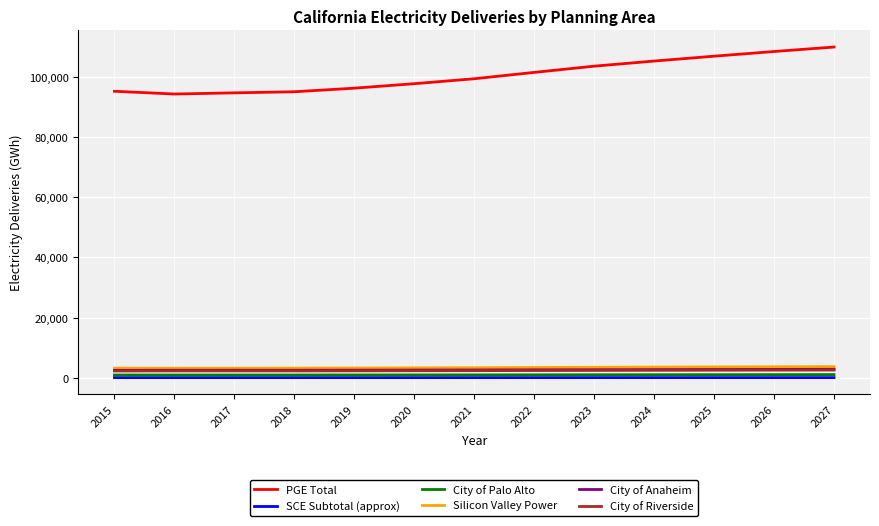

Which series has the widest spread of values?

PGE Total